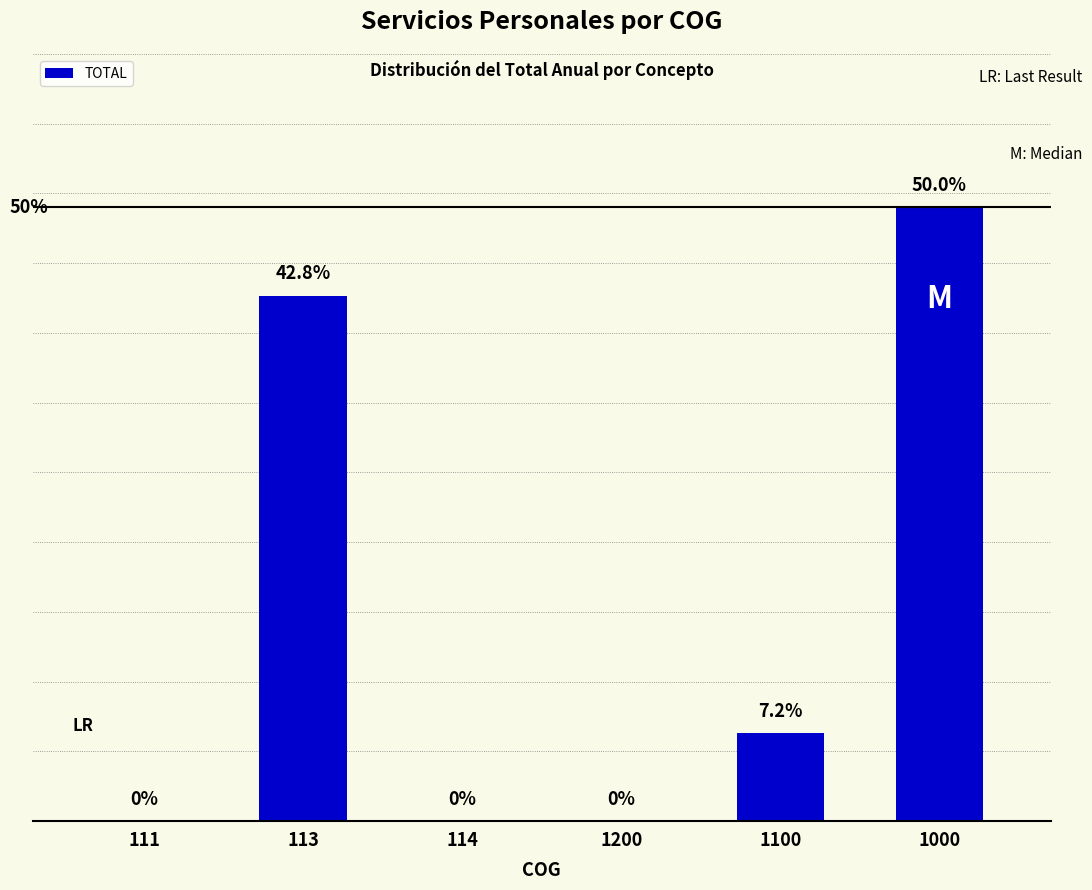

Between 111 and 114, which is larger?

111